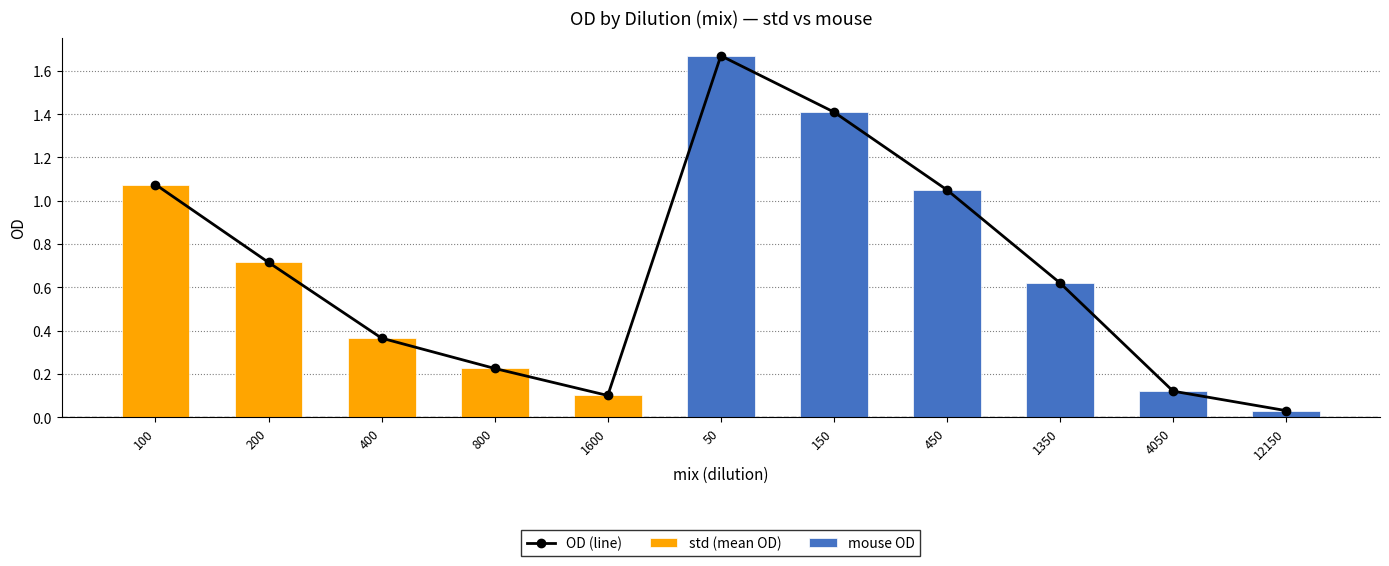

Is it true that mouse OD equals 1.4 at 150?

True